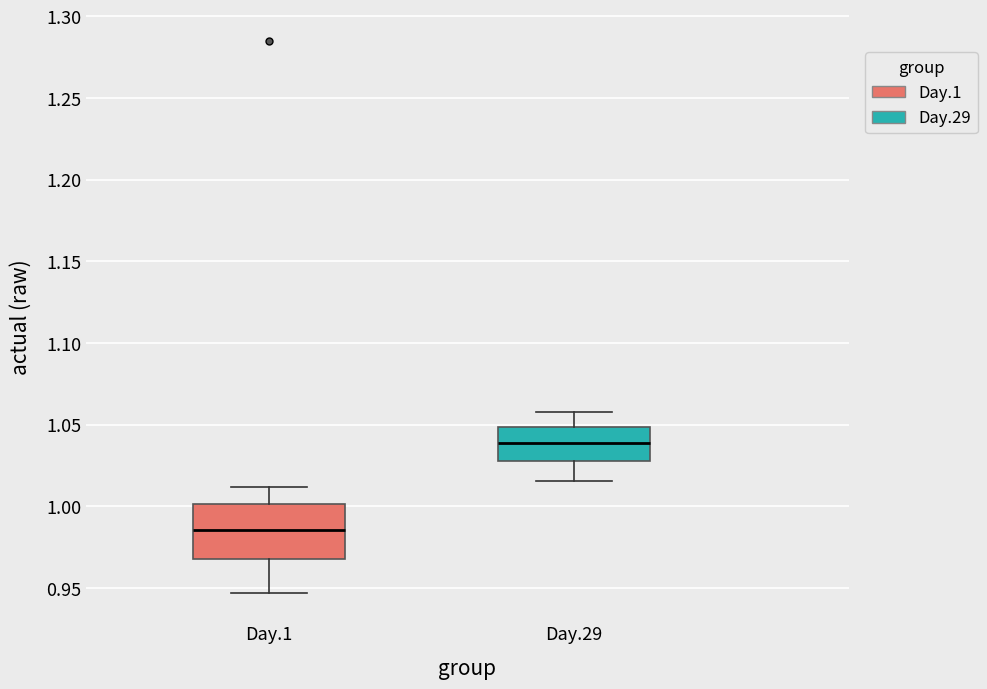

Comparing the boxes themselves (not the whiskers), which one is the tallest?

Day.1